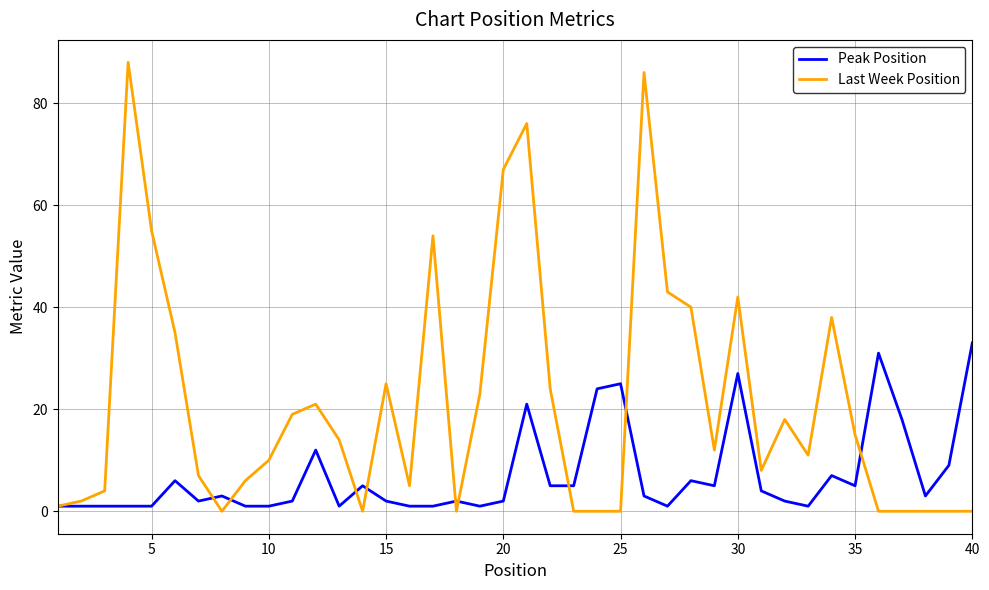

Rank the series by their maximum value, from highest to lowest.

Last Week Position, Peak Position